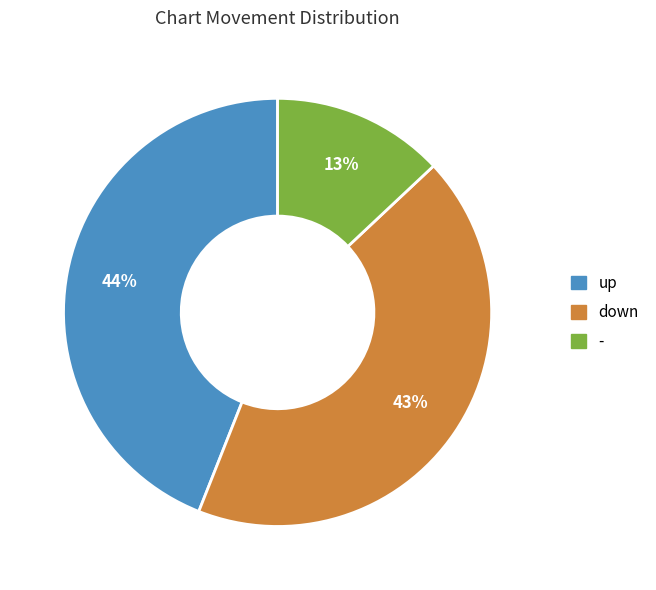

Which slice is the smallest?

-